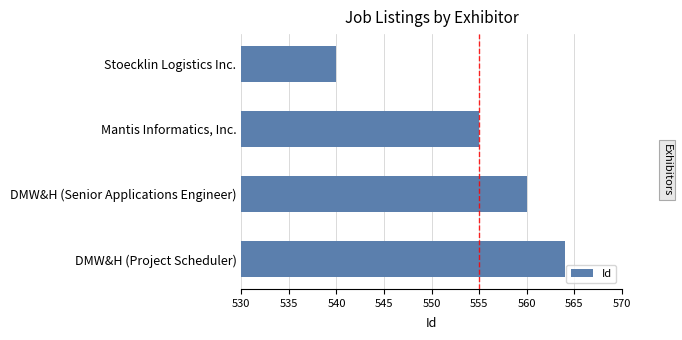

Are the bars horizontal?

Yes